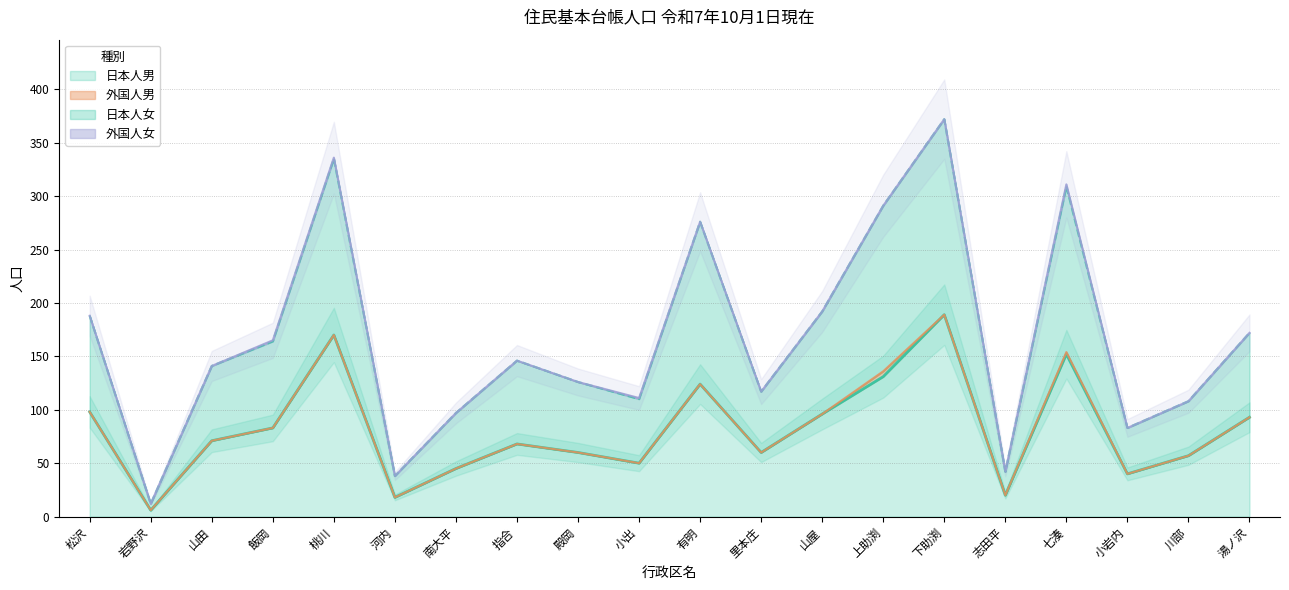

True or false: 日本人女 and 日本人男 cross at least once.

False